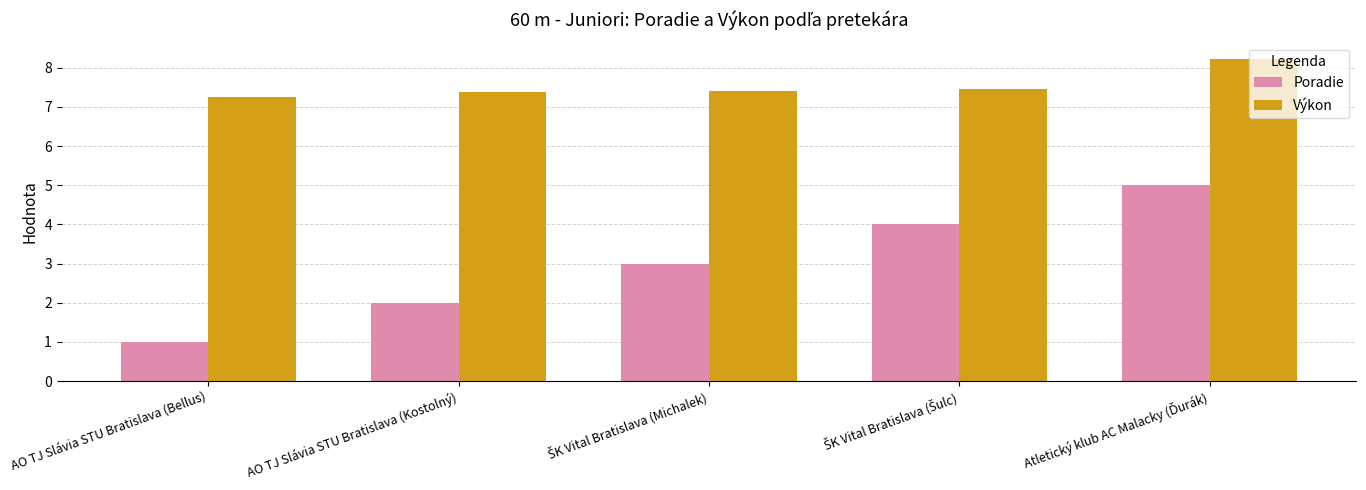

Is the value of Výkon at AO TJ Slávia STU Bratislava (Bellus) greater than the value of Poradie at AO TJ Slávia STU Bratislava (Kostolný)?

Yes